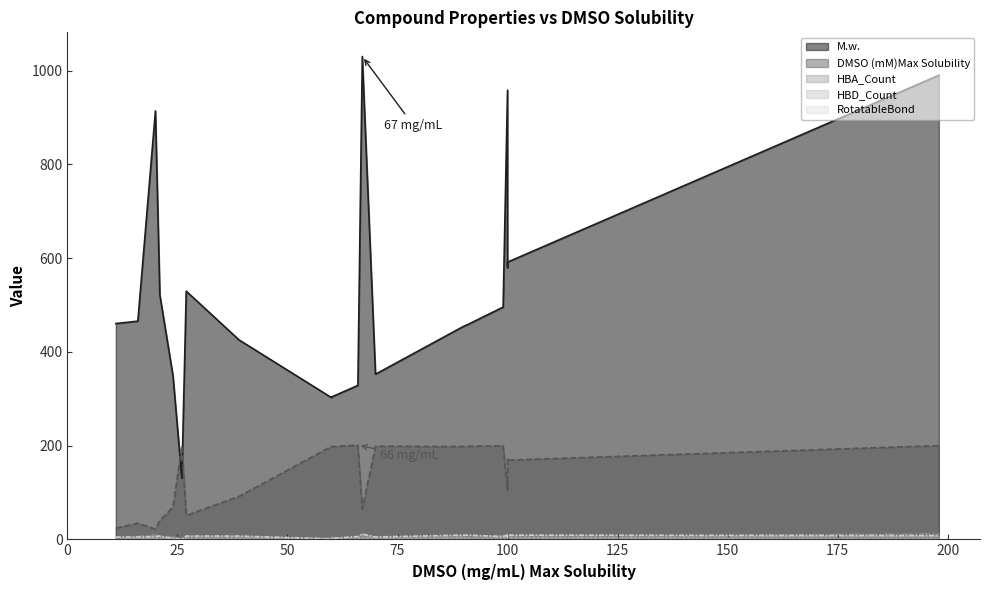

How many lines are shown in the chart?

5